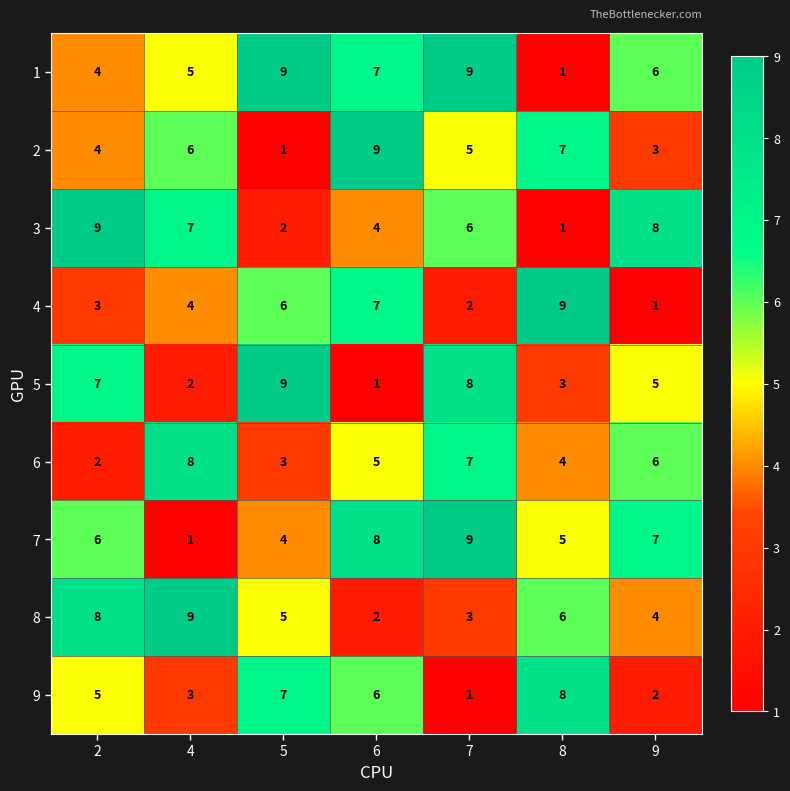

Rank the categories by 5 value from highest to lowest.

5, 7, 2, 9, 8, 4, 6